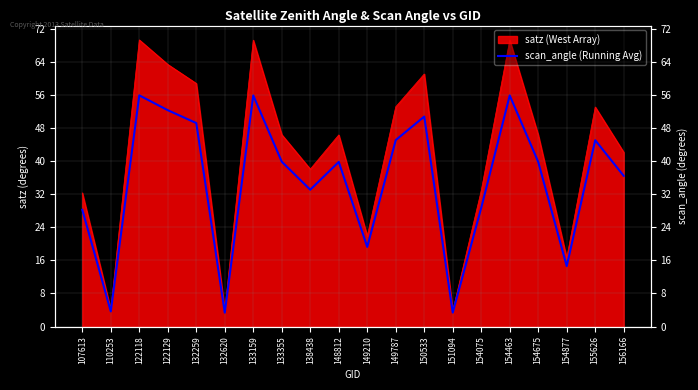

Is it true that the value at 122129 is 76.9?

False